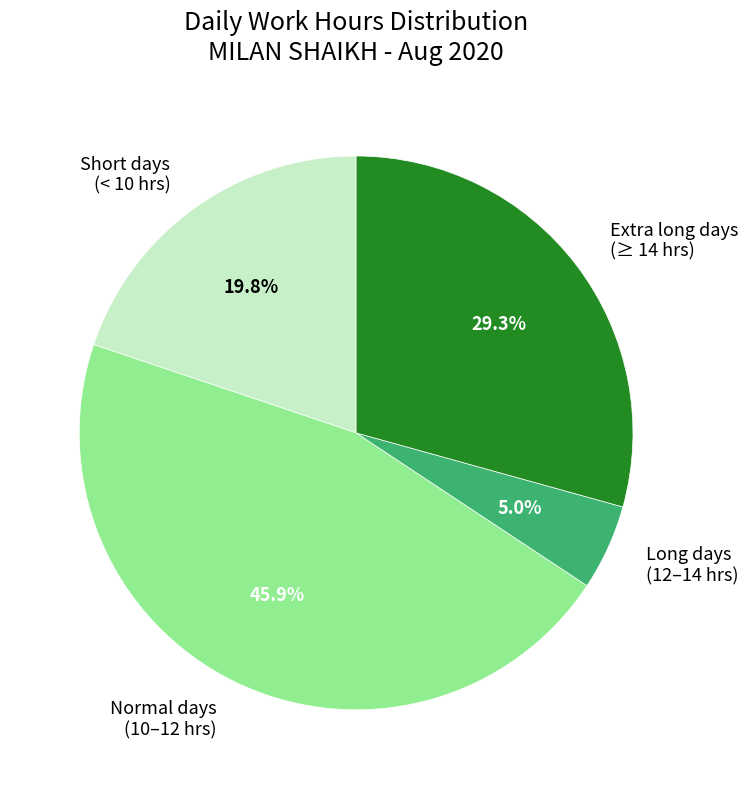

Which has a higher value, Long days (12–14 hrs) or Extra long days (≥ 14 hrs)?

Extra long days (≥ 14 hrs)